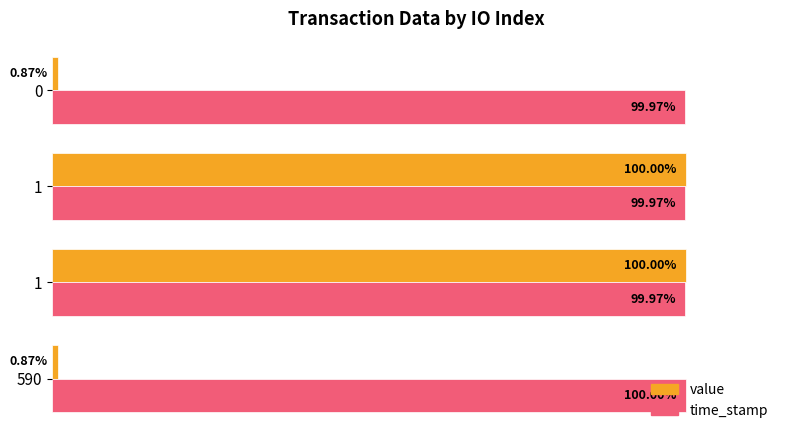

What are all the series names shown in the legend?

value, time_stamp